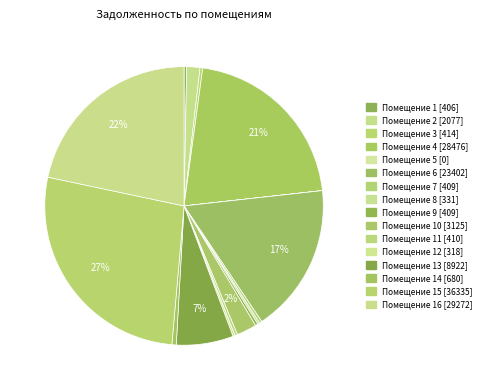

How many slices are in this pie chart?

16